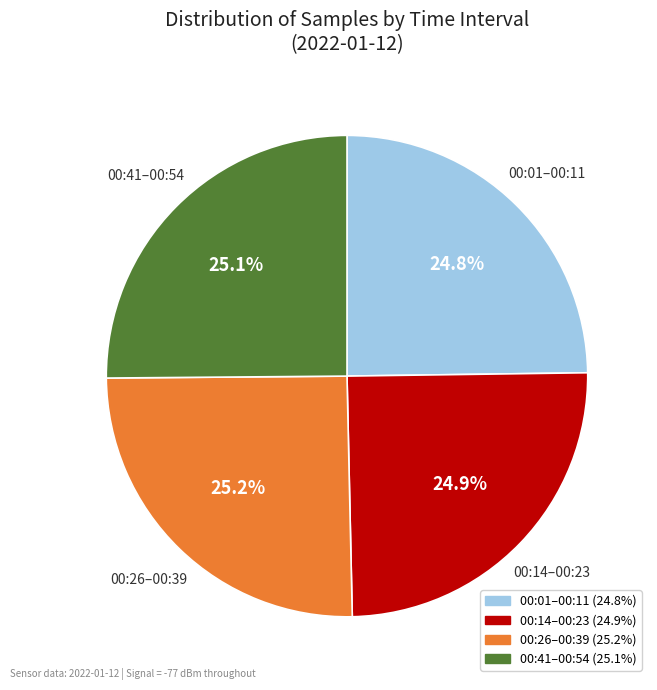

Is there a majority slice in this chart?

No